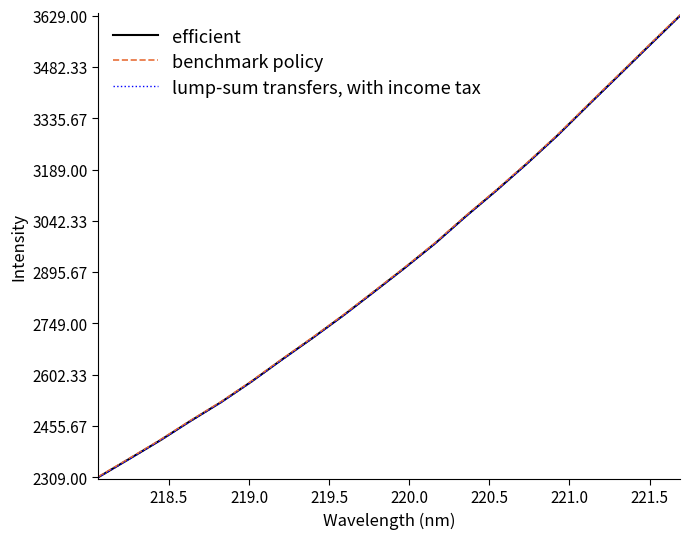

True or false: lump-sum transfers, with income tax and benchmark policy cross at least once.

False